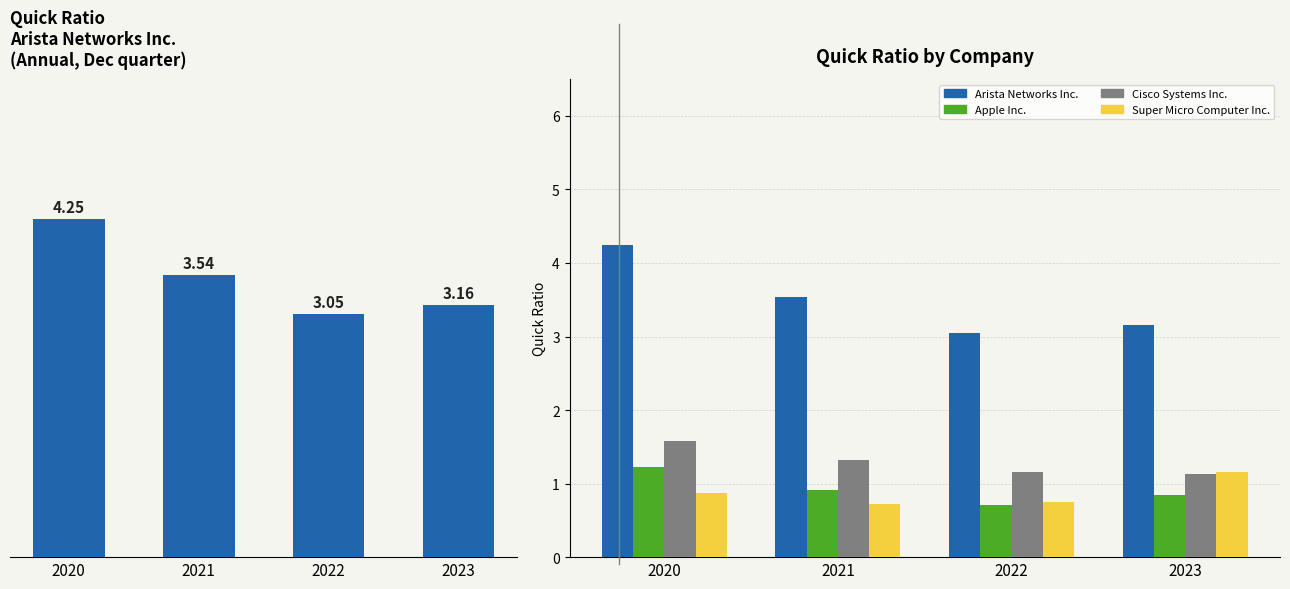

Reading left to right, list all the values displayed in this chart.

Arista Networks Inc.: 4.2	3.5	3.0	3.2
Apple Inc.: 1.2	0.9	0.7	0.8
Cisco Systems Inc.: 1.6	1.3	1.2	1.1
Super Micro Computer Inc.: 0.9	0.7	0.8	1.2